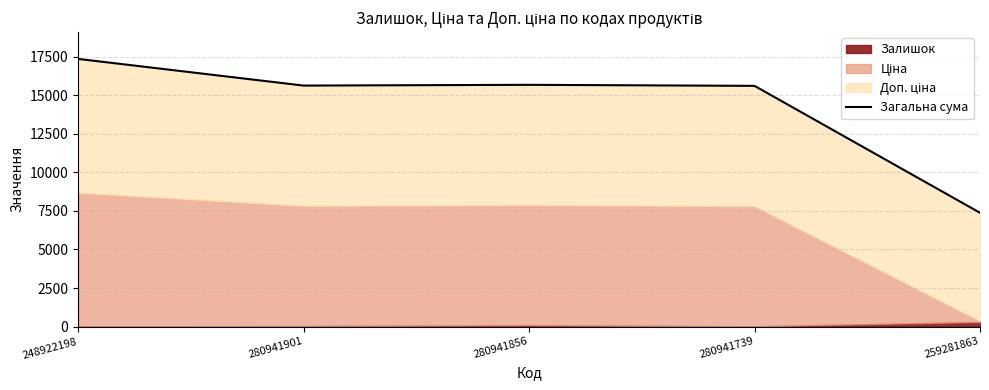

Which has a higher value, 248922198 or 280941856?

248922198